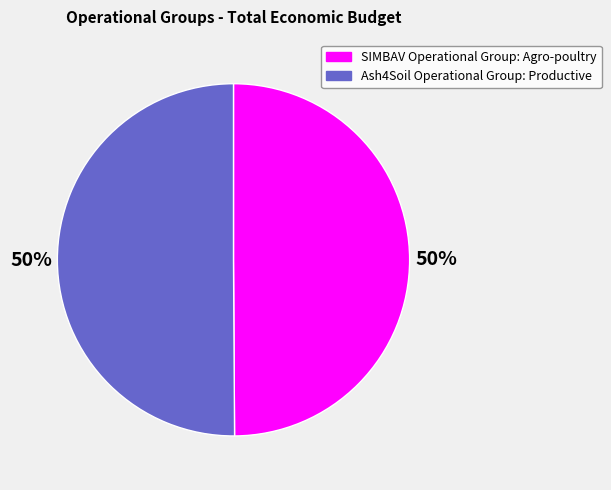

How many slices are in this pie chart?

2